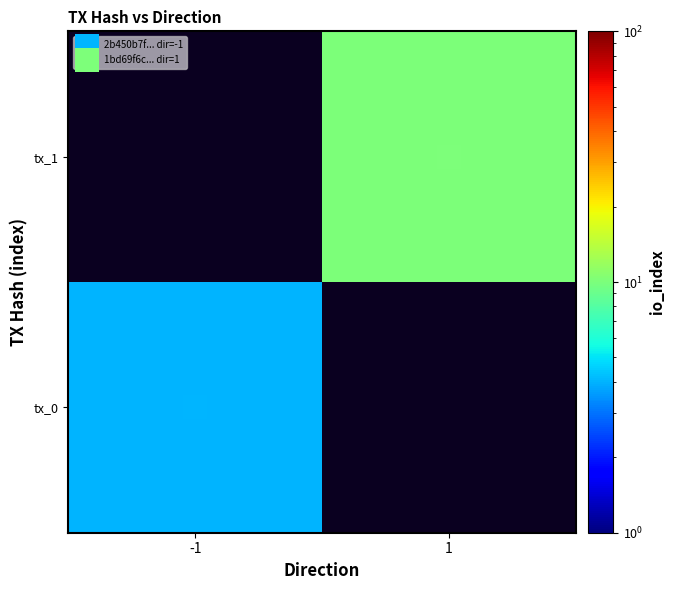

List the series in order of their overall mean, lowest first.

tx_0, tx_1